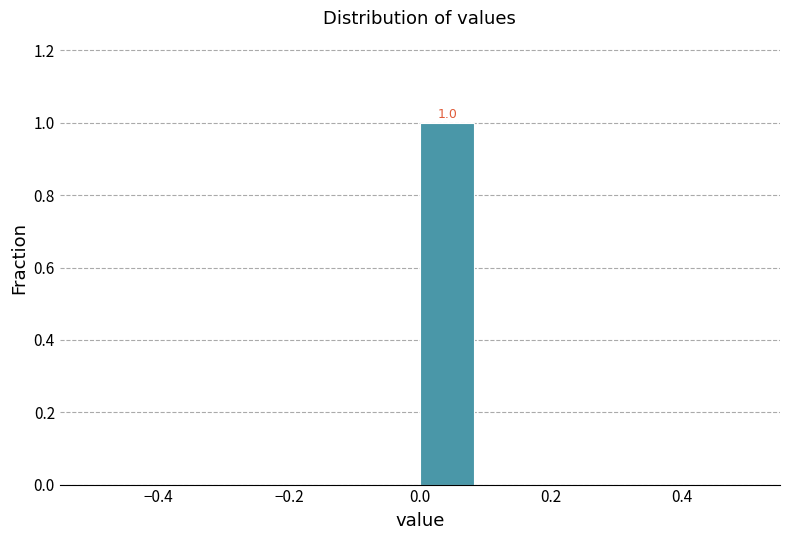

Which range on the x-axis has the tallest bar?

0.00 to 0.08